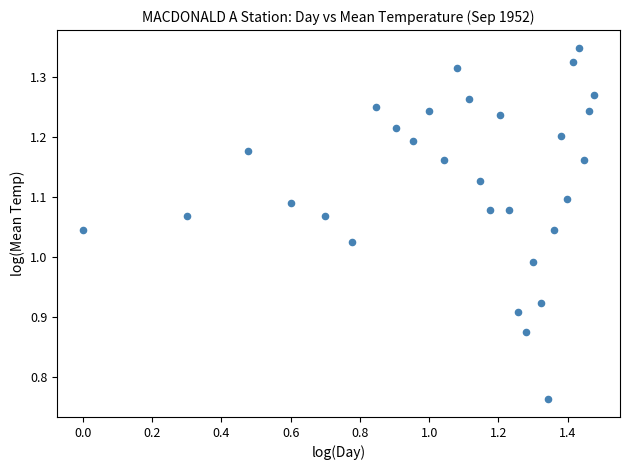

What is the range of X values (max minus min)?

1.5